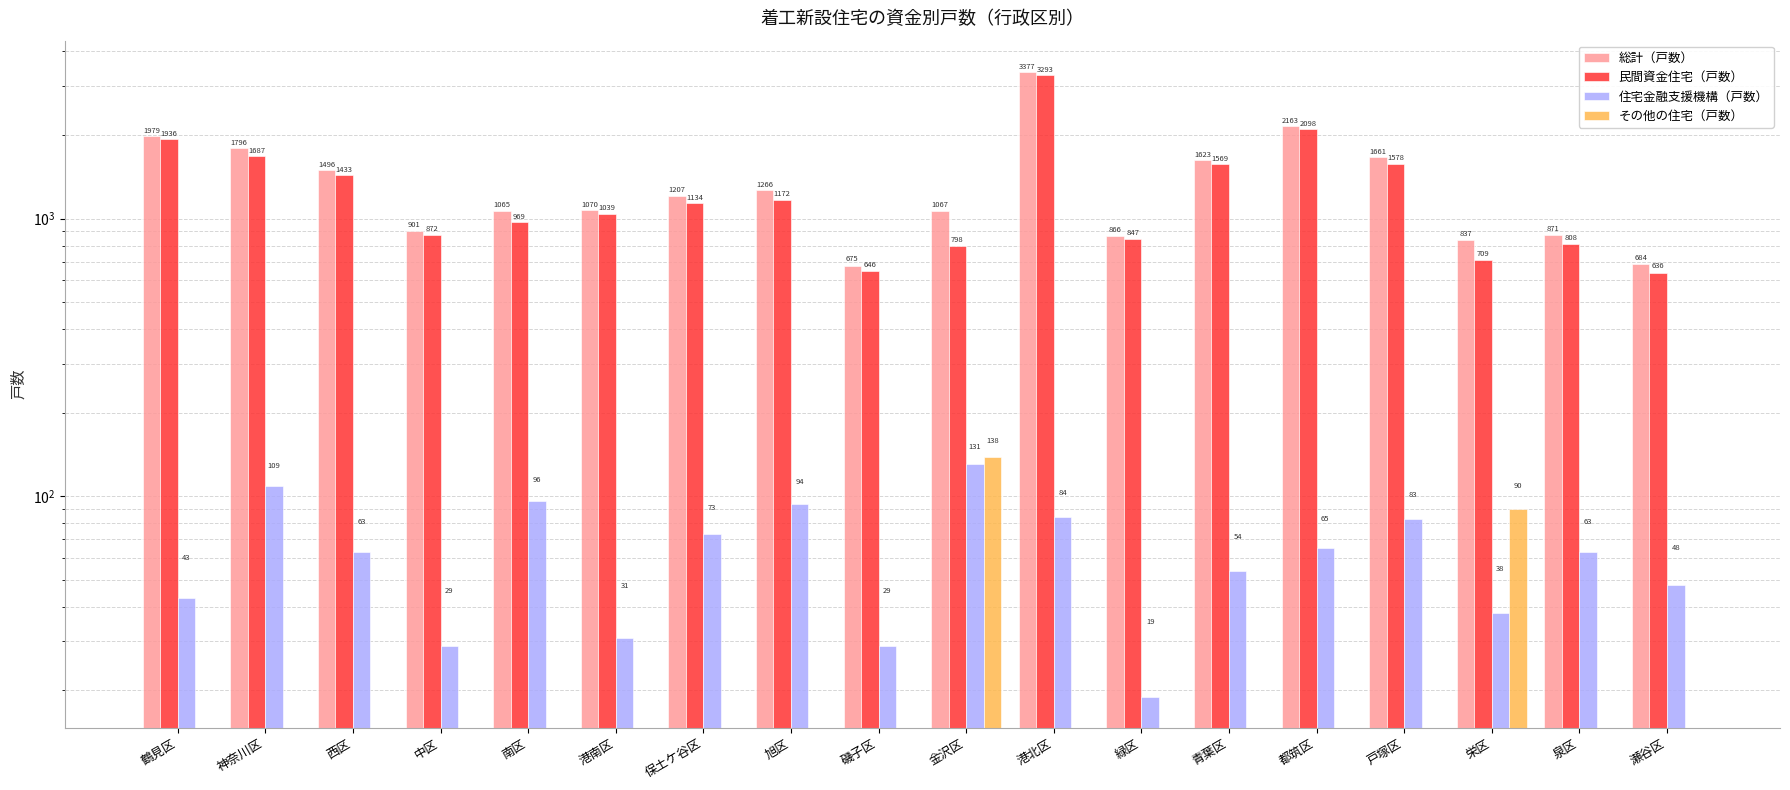

Rank the series by their maximum value, from lowest to highest.

住宅金融支援機構（戸数）, その他の住宅（戸数）, 民間資金住宅（戸数）, 総計（戸数）